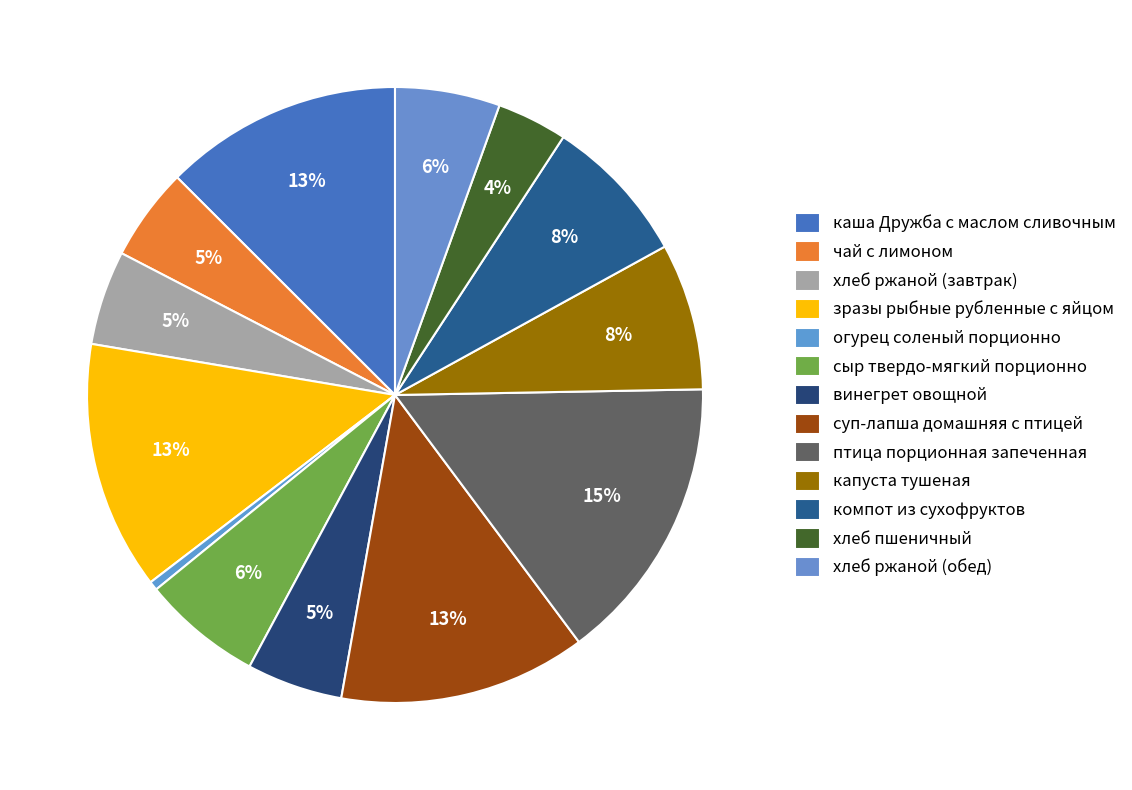

How many segments does this pie chart have?

13